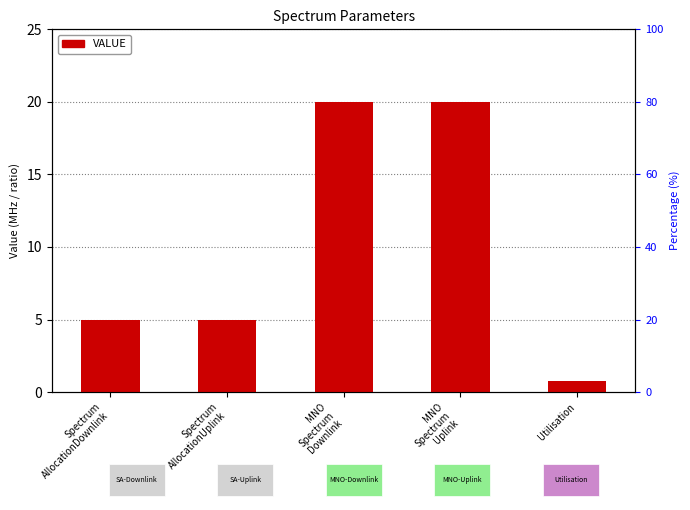

Which has a higher value, MNO
Spectrum
Uplink or Spectrum
AllocationDownlink?

MNO
Spectrum
Uplink